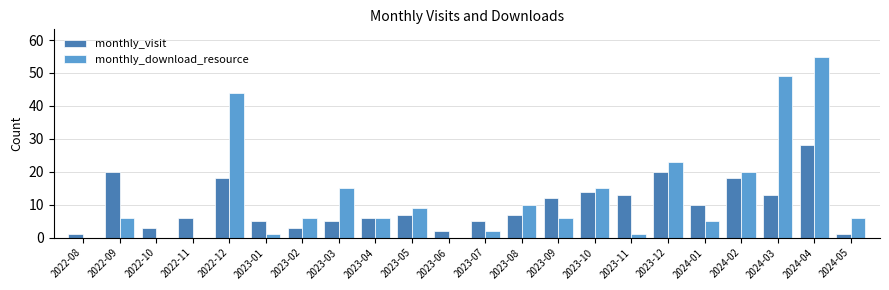

Which category has the highest value across all series?

2024-04